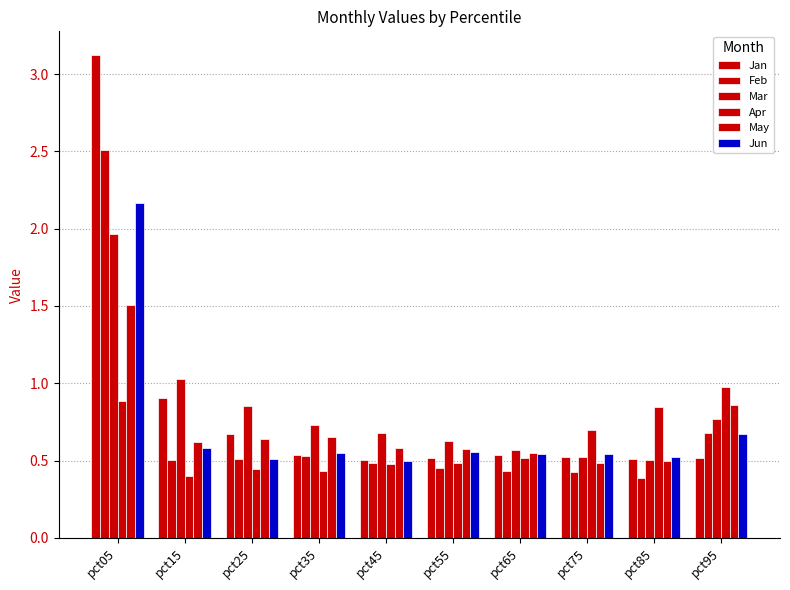

How many bars are there in each group?

6